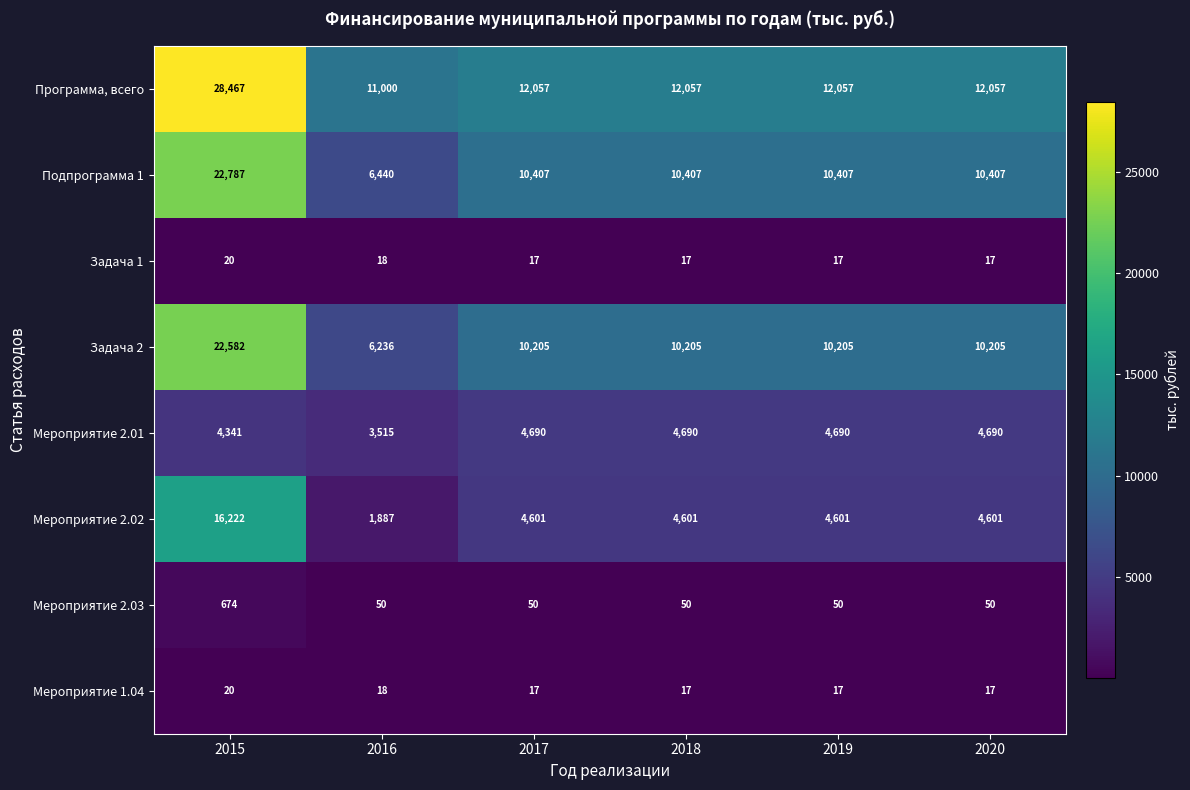

What is the difference between the second highest and minimum values in the Подпрограмма 1 series?

3967